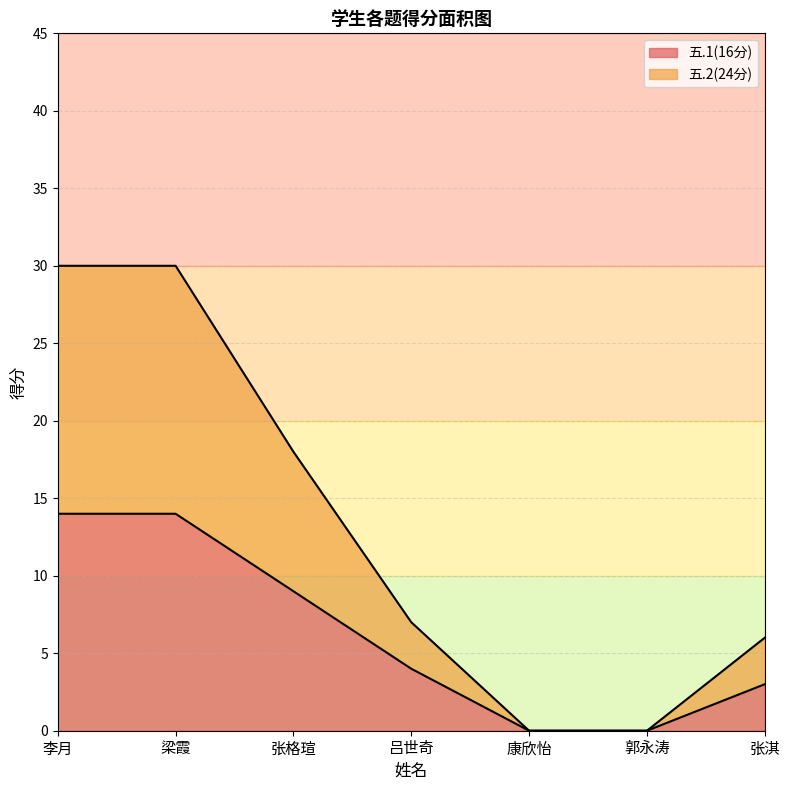

Count the number of categories in the chart.

7